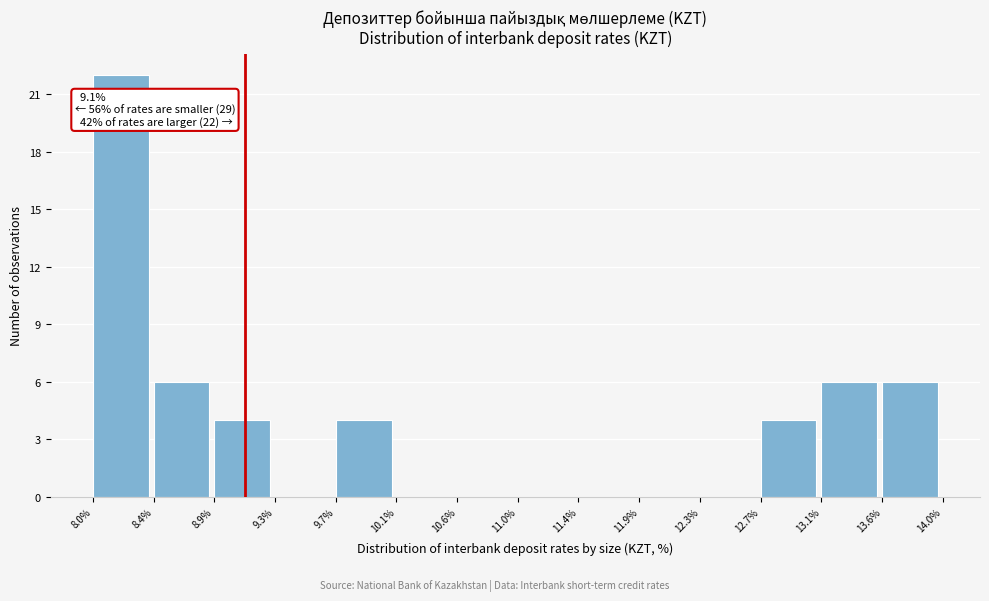

Over which range of the x-axis is the bar tallest?

8.0% to 8.4%